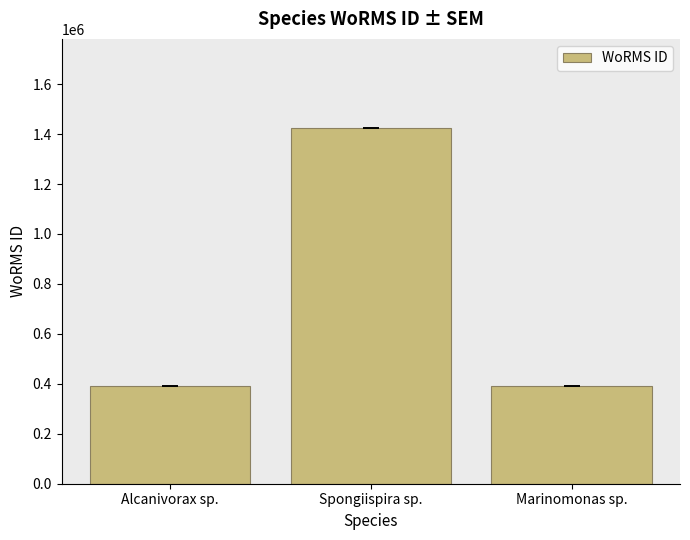

What position from the right is Spongiispira sp.?

2